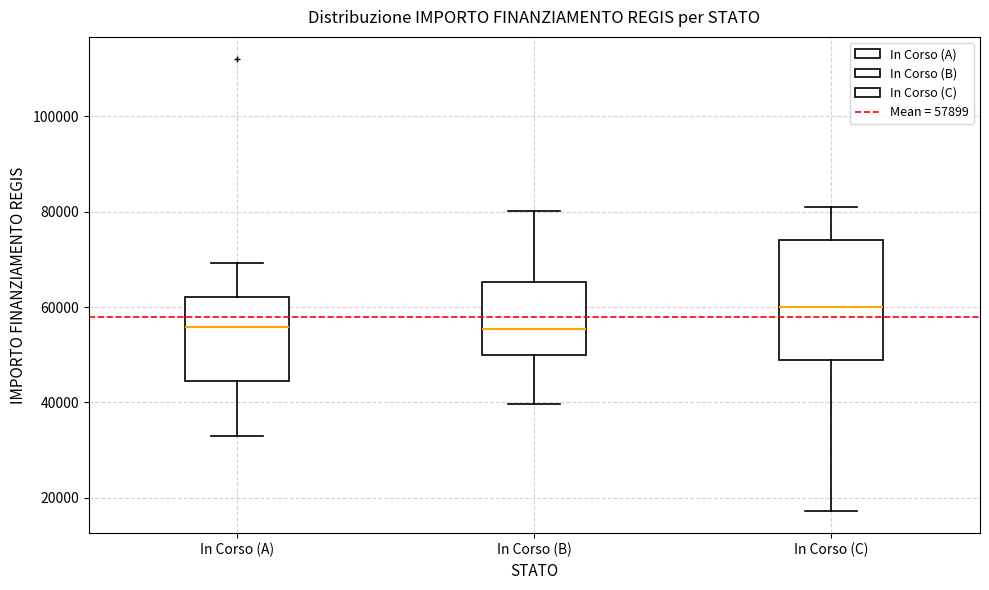

Where does the median line of the box for In Corso (A) sit on the y-axis? The values are not printed on the chart, so give them approximately, as read against the axis.

56000